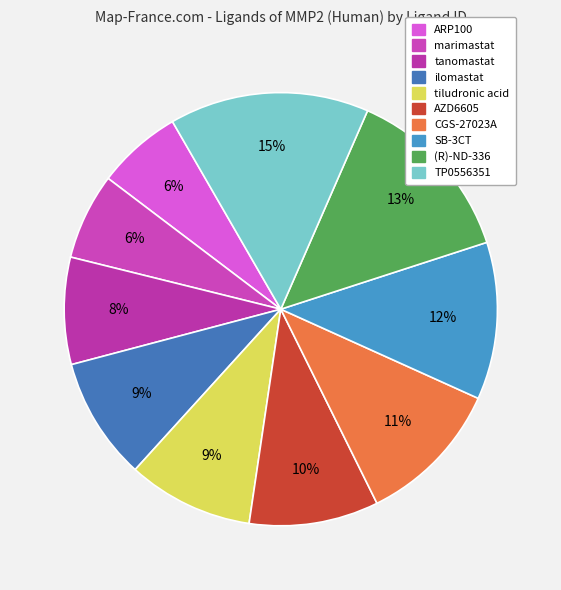

How many slices are in this pie chart?

10